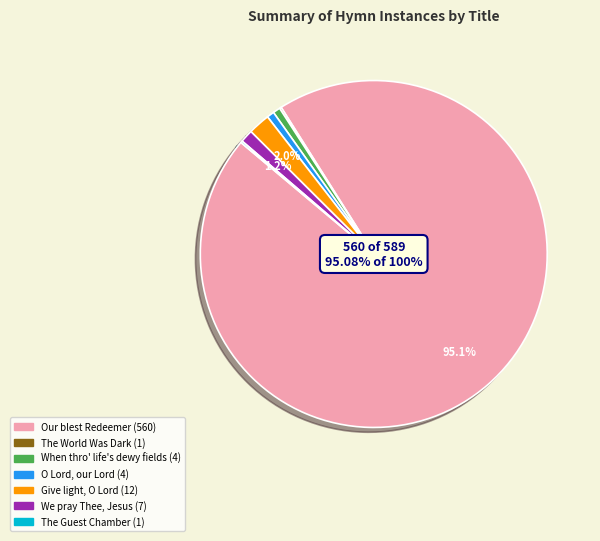

Is there a majority slice in this chart?

Yes